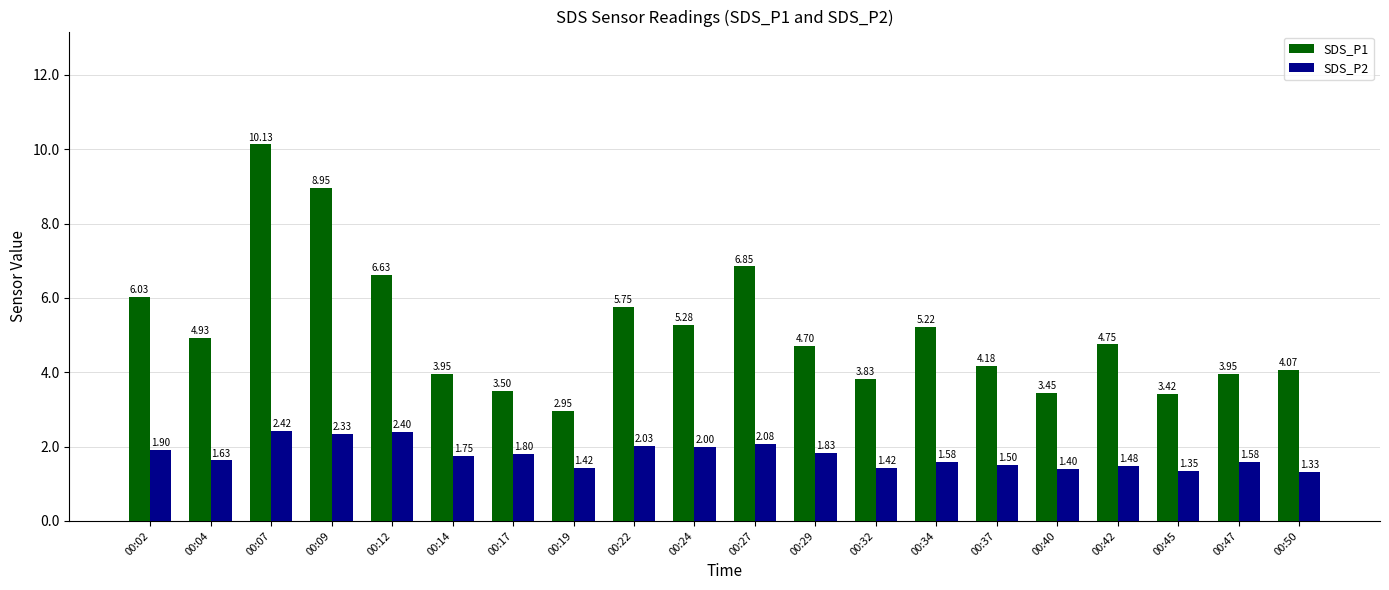

Where is SDS_P2 nearest to the value 1?

00:50